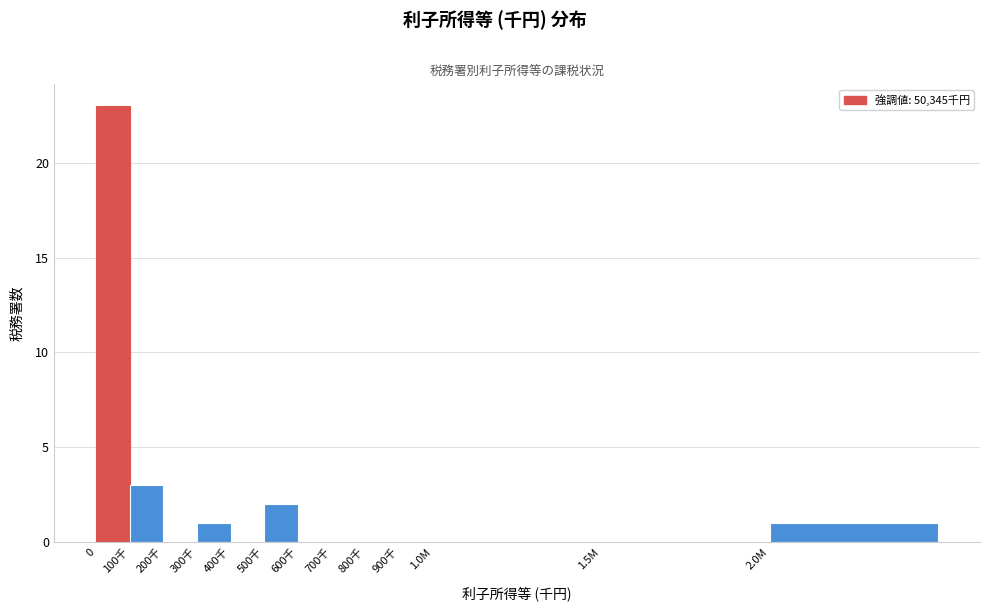

Reading left to right, what are all the values shown in this chart?

0=23	100千=3	200千=0	300千=1	400千=0	500千=2	600千=0	700千=0	800千=0	900千=0	1.0M=0	1.5M=0	2.0M=1